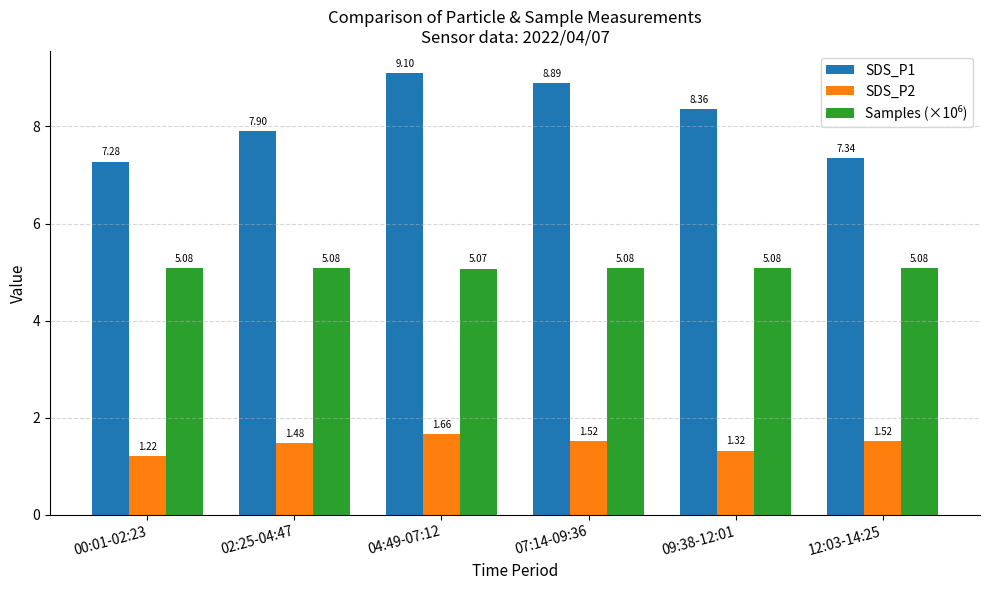

What value does the SDS_P1 series have at 04:49-07:12?

9.1